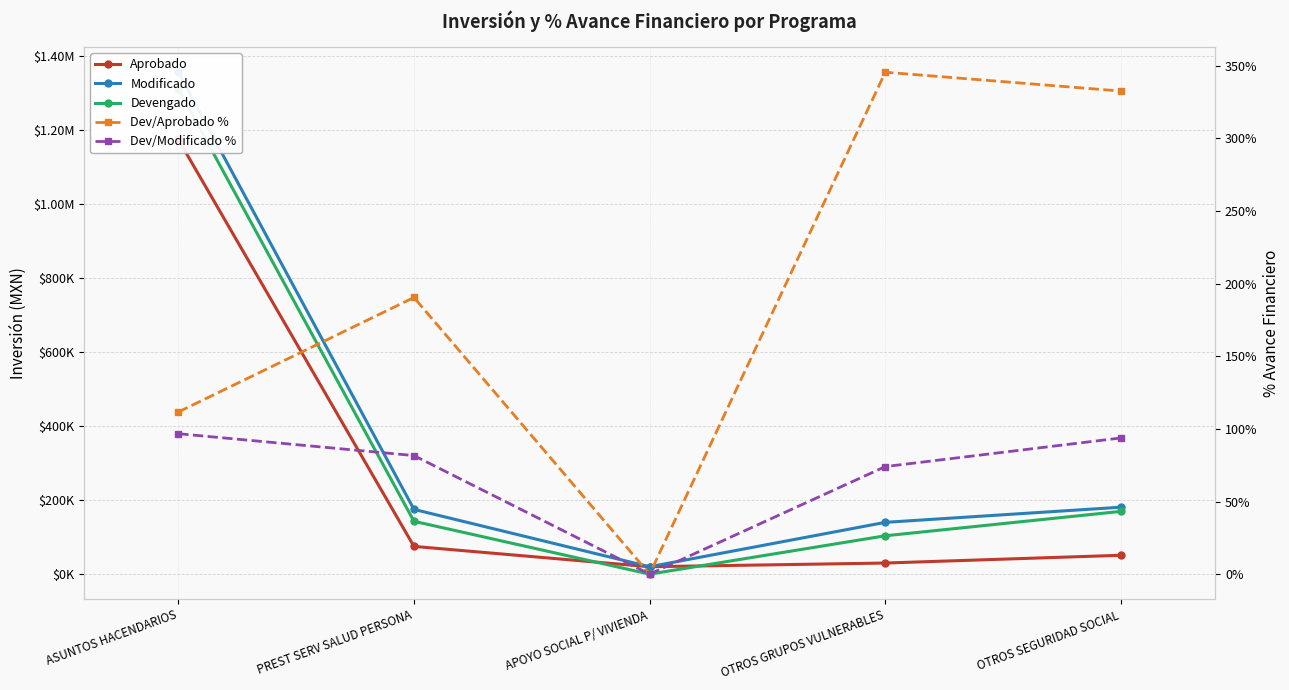

Which series has the largest total across all categories?

Modificado